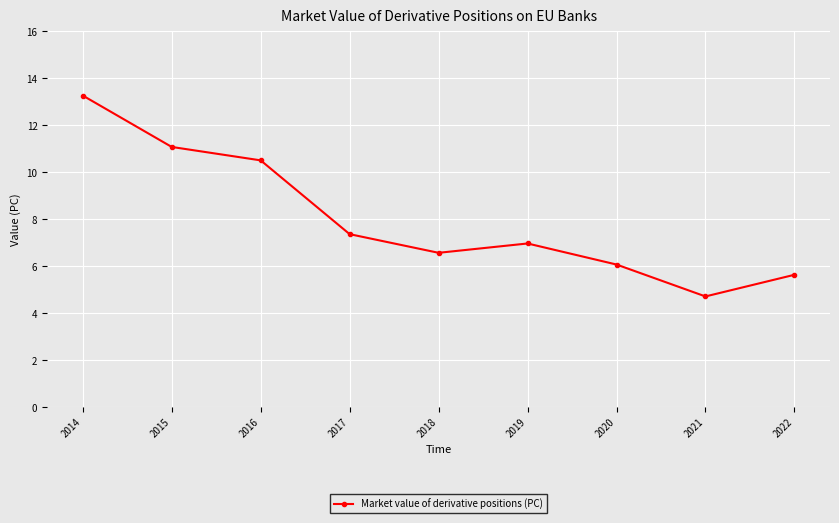

Where does the data first go above 6?

2014